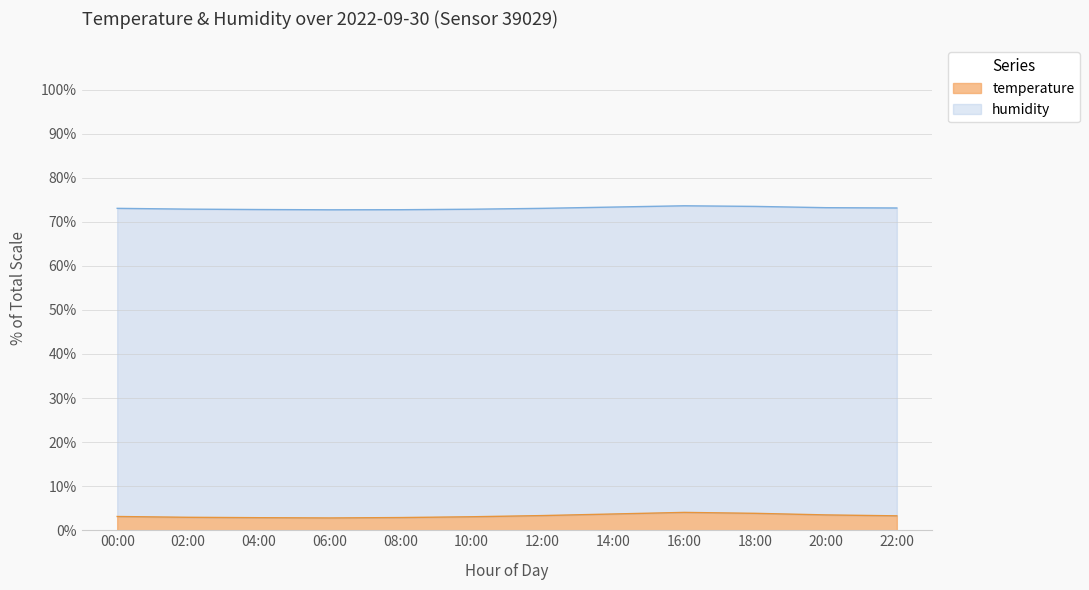

How many points are lower than both their immediate neighbors (excluding endpoints)?

1